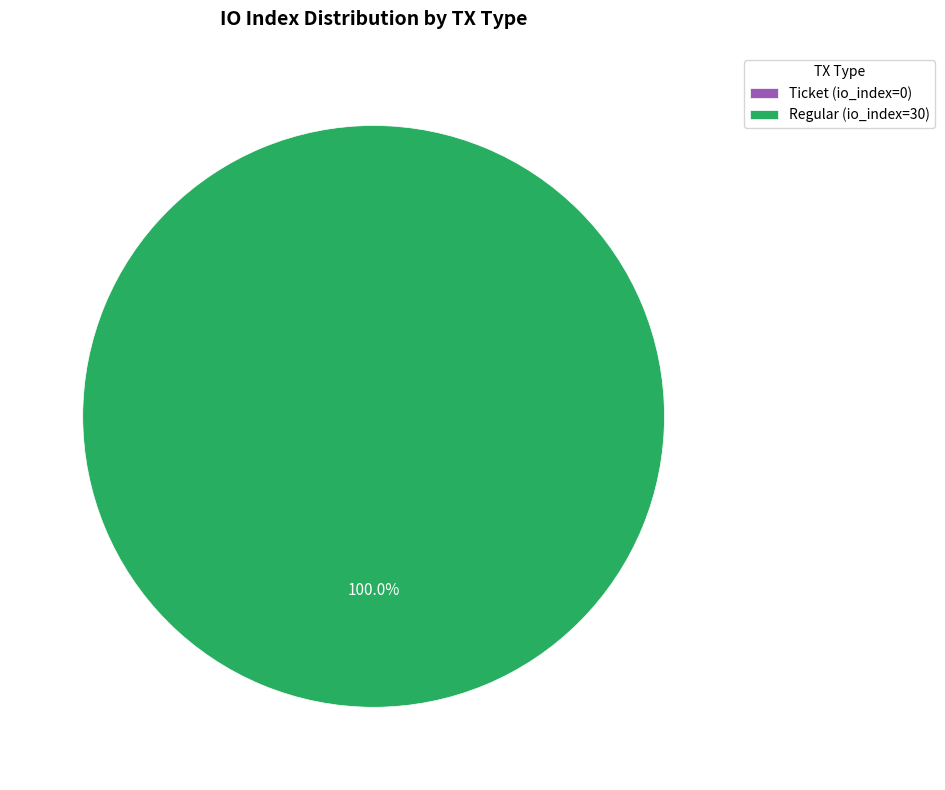

Which slice is the smallest?

Ticket